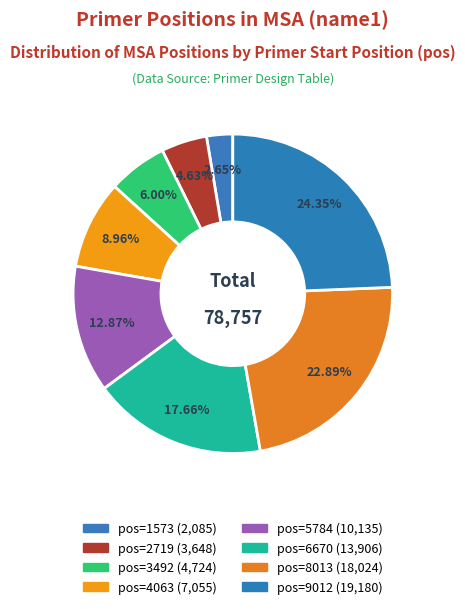

How many slices are in this pie chart?

8